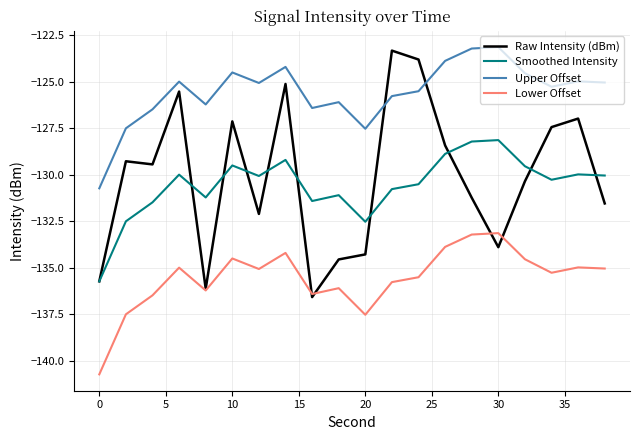

What is the difference between the second highest and second lowest values in the Raw Intensity (dBm) series?

12.3